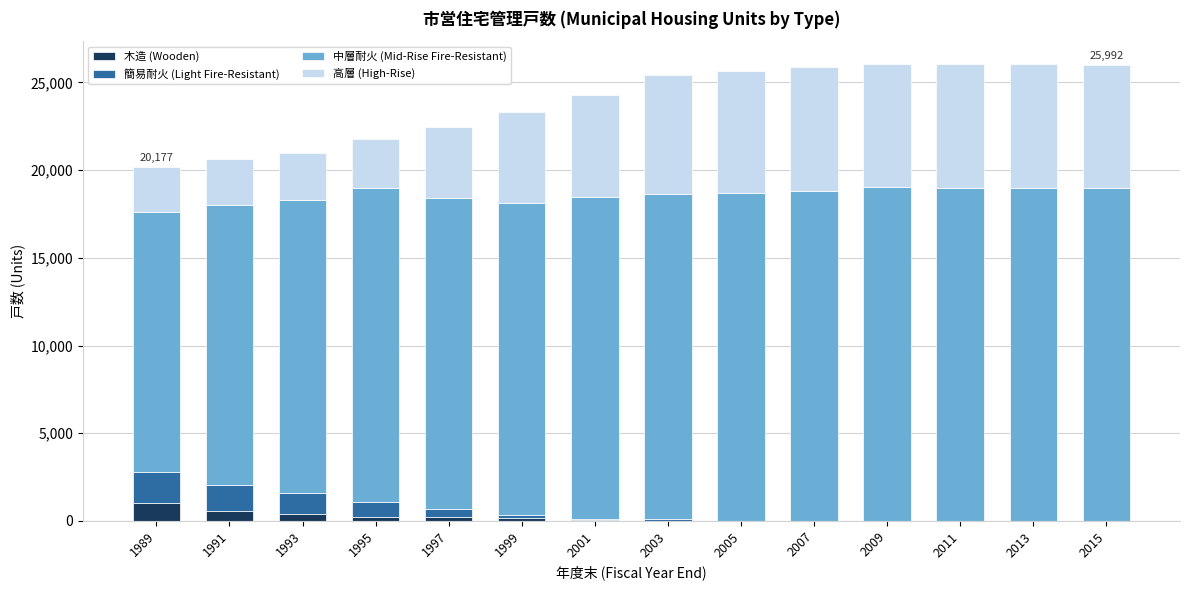

What is the maximum value for 木造 (Wooden)?

1005